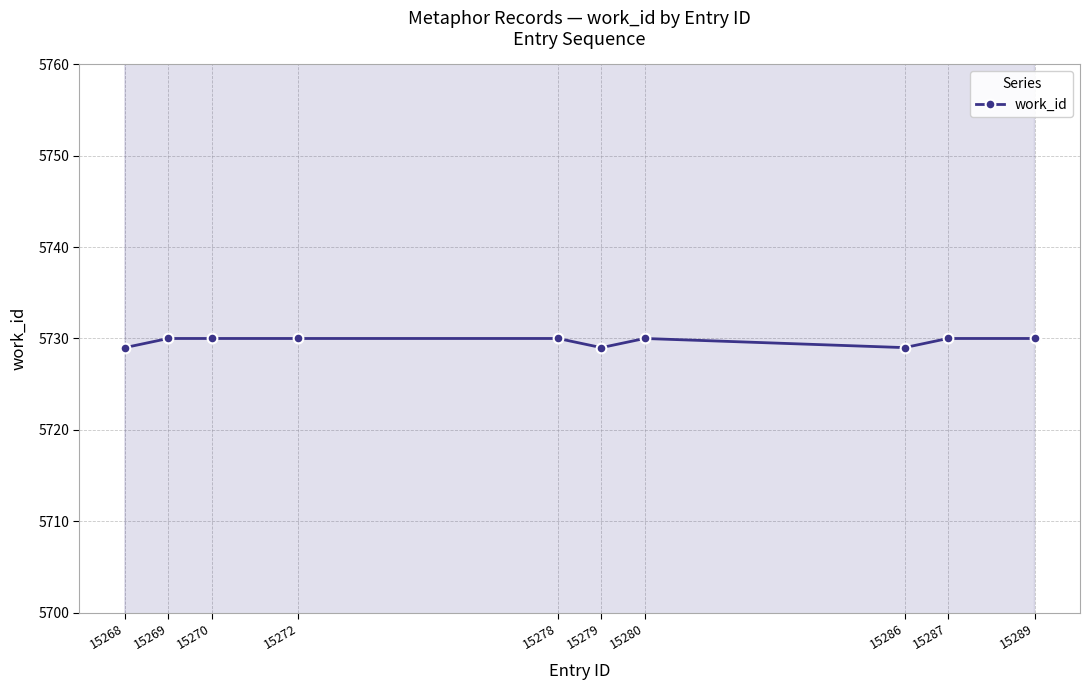

Which category has the highest value across all series?

15269